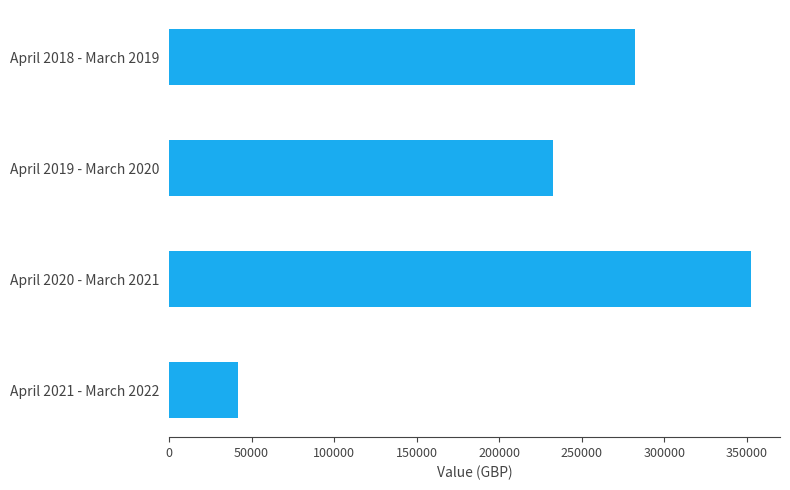

The value at April 2020 - March 2021 is 158754. True or false?

False